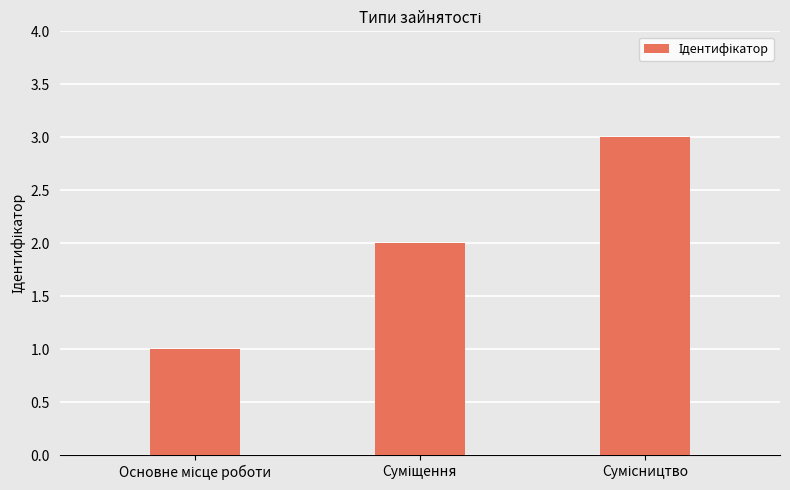

Does the chart contain any negative values?

No